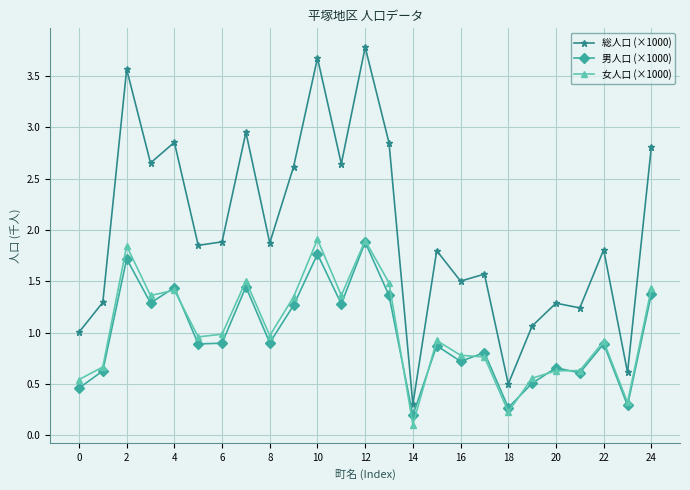

Which series has the largest range (max minus min)?

総人口 (×1000)